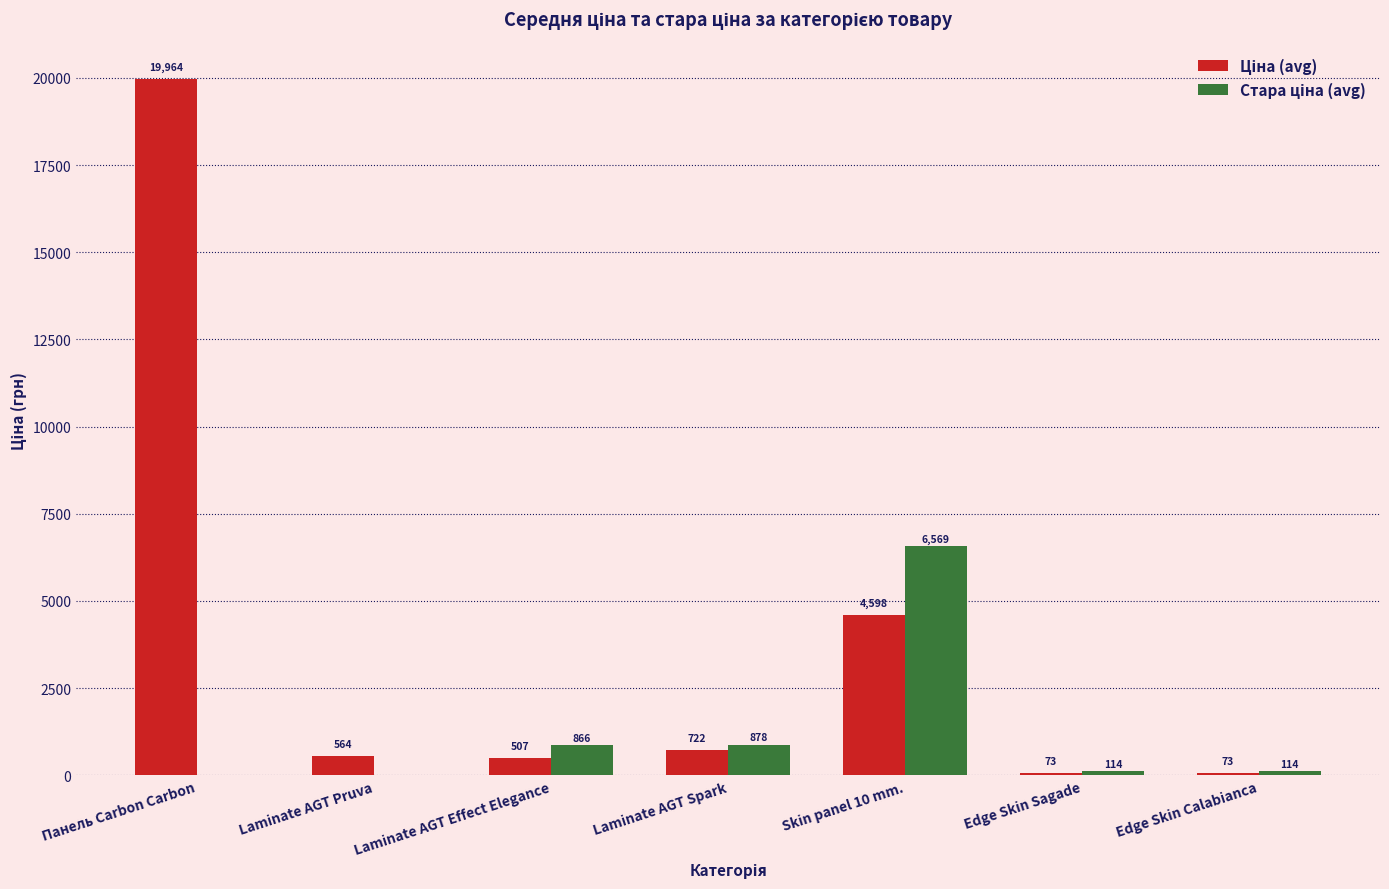

What is the maximum value shown in the chart?

19964.2